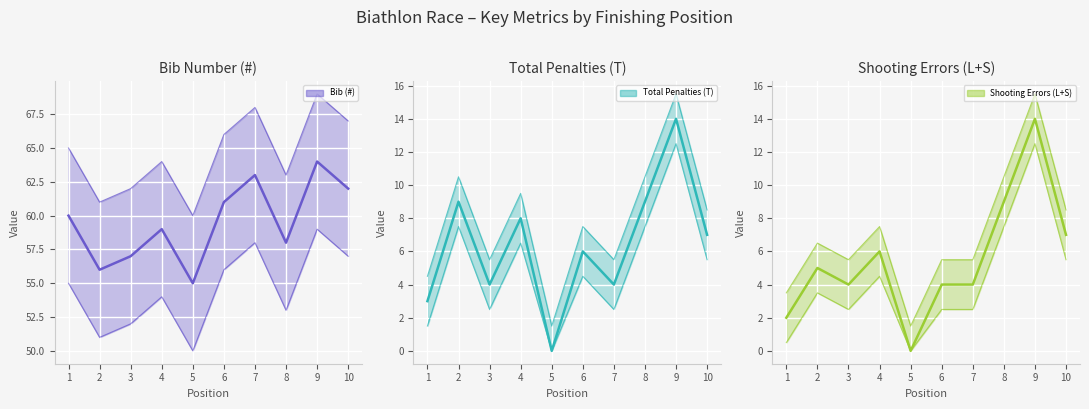

Reading left to right, list all the values displayed in this chart.

Bib (#): 1=60	2=56	3=57	4=59	5=55	6=61	7=63	8=58	9=64	10=62
Total Penalties (T): 1=3	2=9	3=4	4=8	5=0	6=6	7=4	8=9	9=14	10=7
Shooting Errors (L+S): 1=2	2=5	3=4	4=6	5=0	6=4	7=4	8=9	9=14	10=7